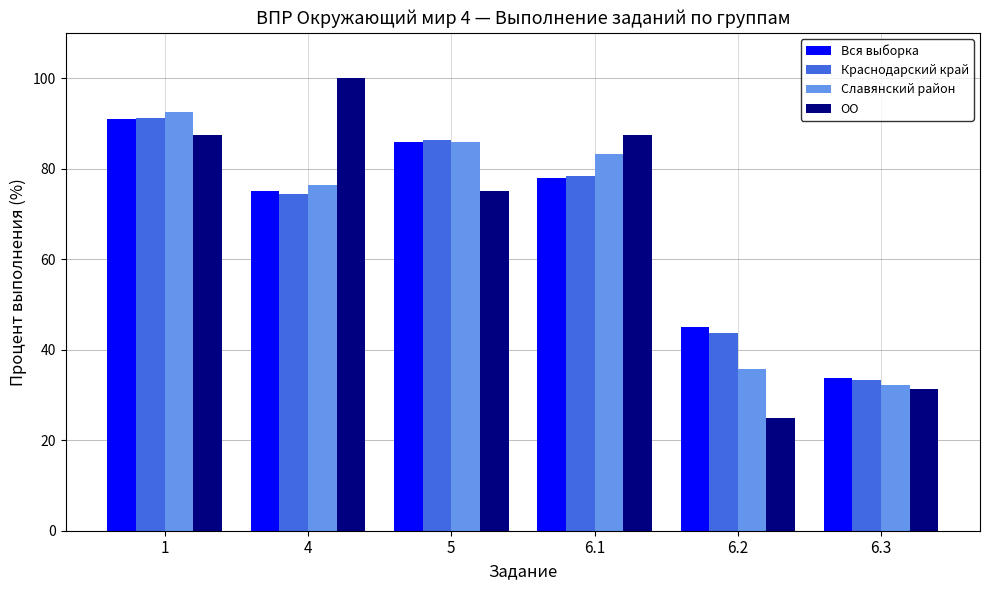

Between 1 and 6.3, which series saw the biggest shift?

Славянский район